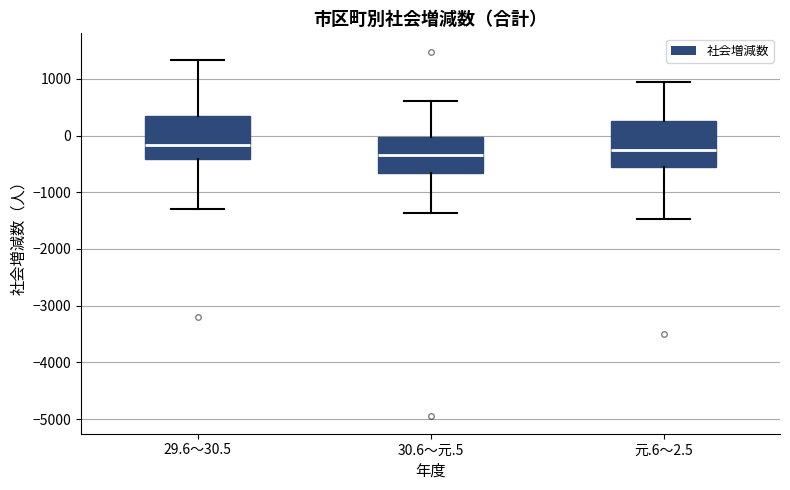

Where is the lower edge of the box for 30.6～元.5 on the y-axis? The values are not printed on the chart, so give them approximately, as read against the axis.

-700